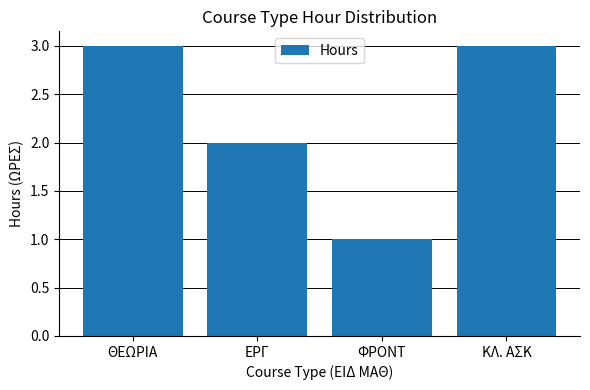

Does the chart contain stacked bars?

No